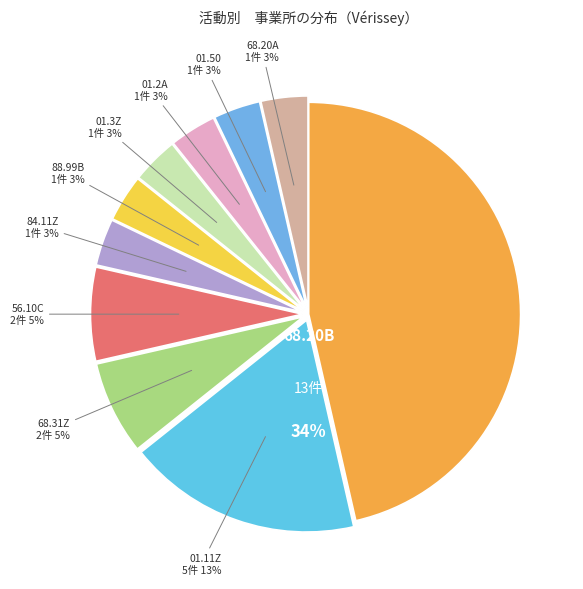

Combined, do 84.11Z and 68.20A account for over 50%?

No